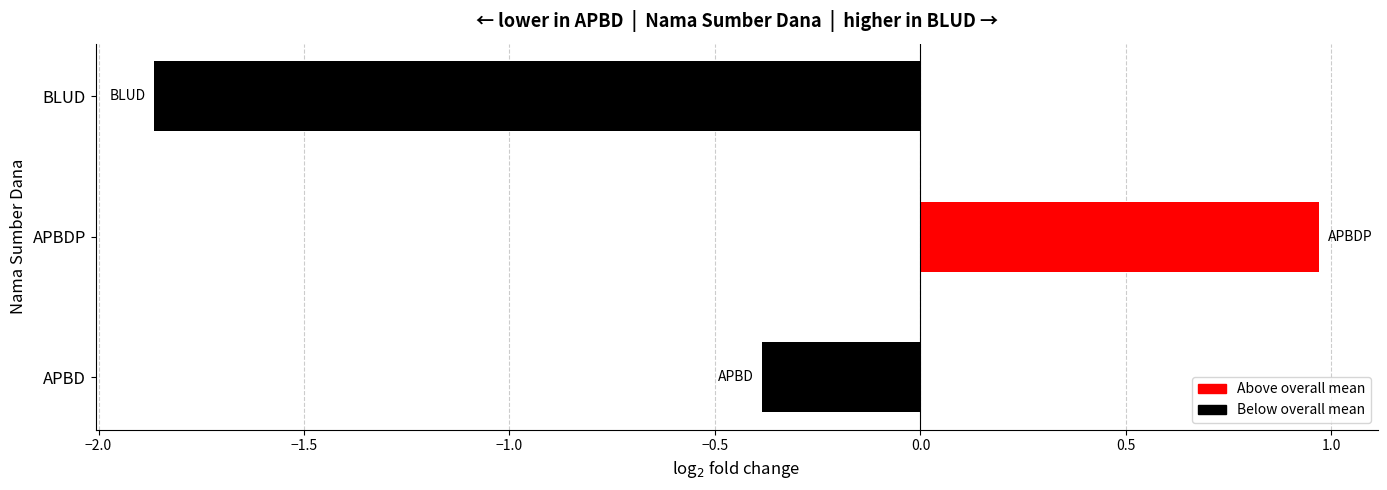

At which category does the chart reach its peak across all series?

APBDP